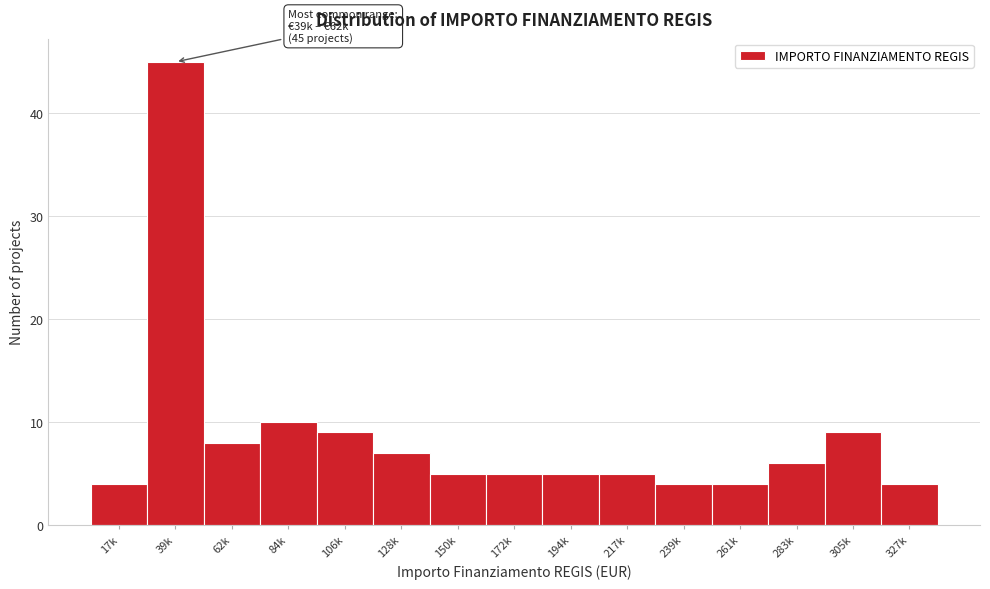

Reading left to right, extract all data points from this chart.

4	45	8	10	9	7	5	5	5	5	4	4	6	9	4